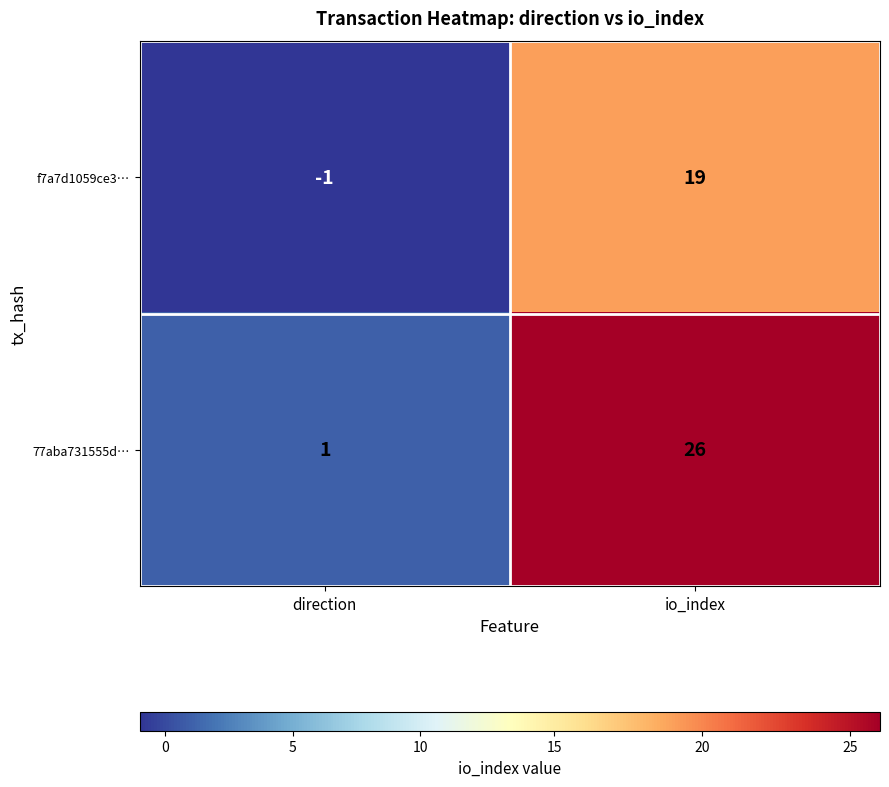

Which category has the lowest value across all series?

direction